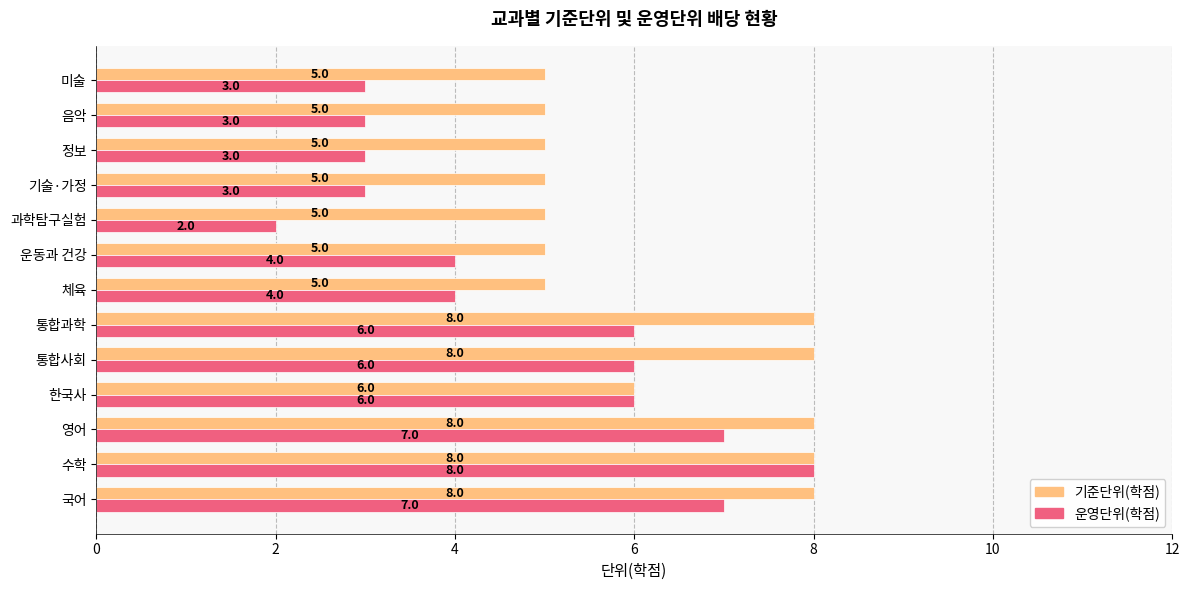

What is the difference between the maximum and minimum values in the 기준단위(학점) series?

3